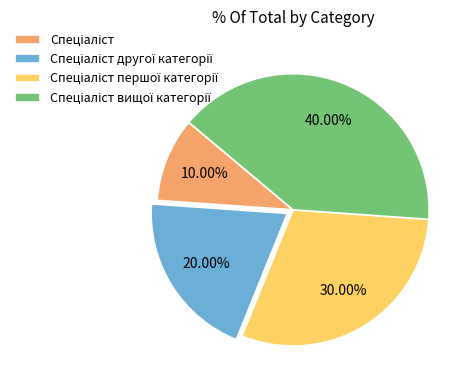

How many segments does this pie chart have?

4